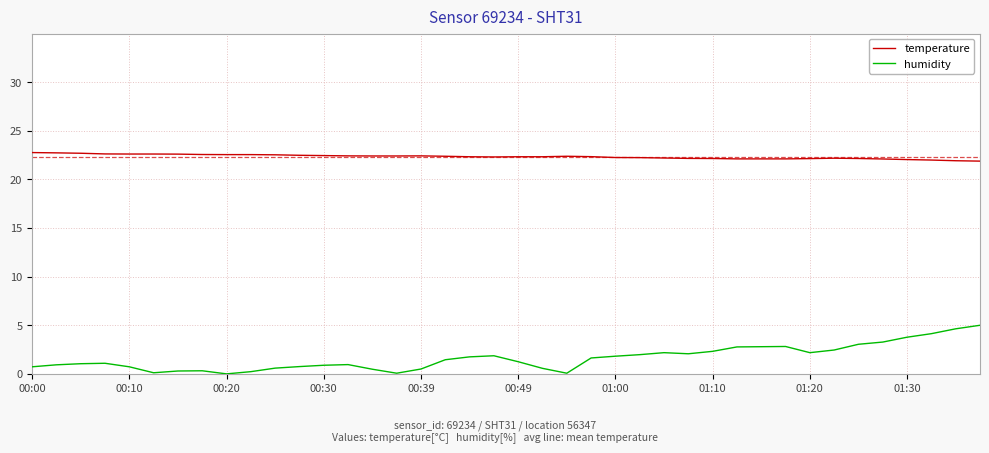

What is the highest value of the humidity series?

5.0